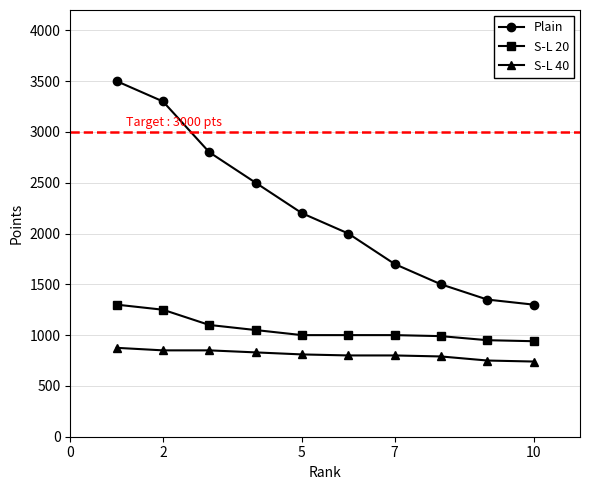

True or false: Plain and S-L 20 intersect in this chart.

False